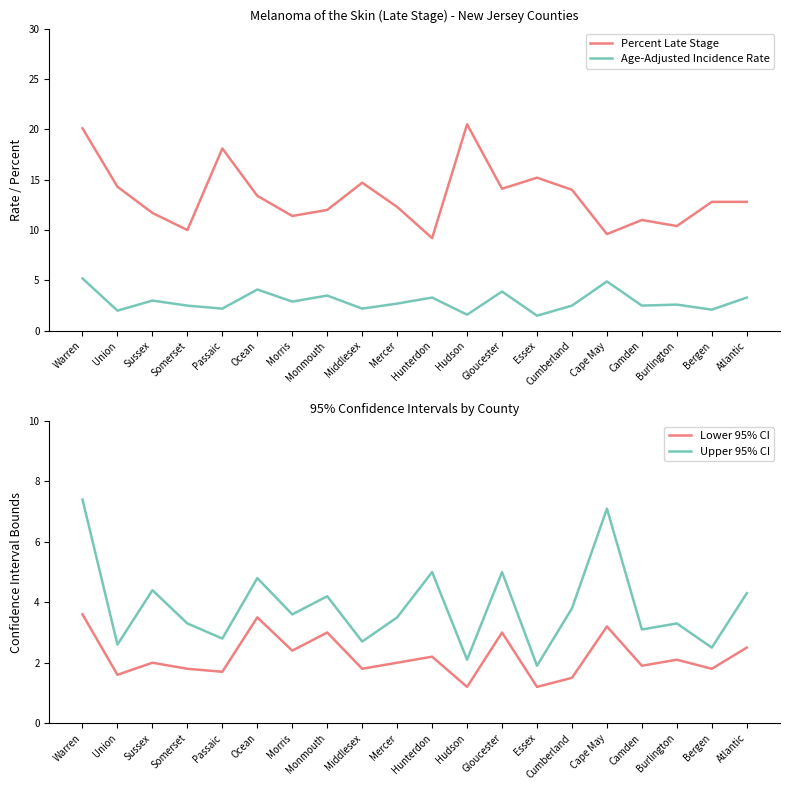

The value of Upper 95% CI at Essex is 0.6. True or false?

False